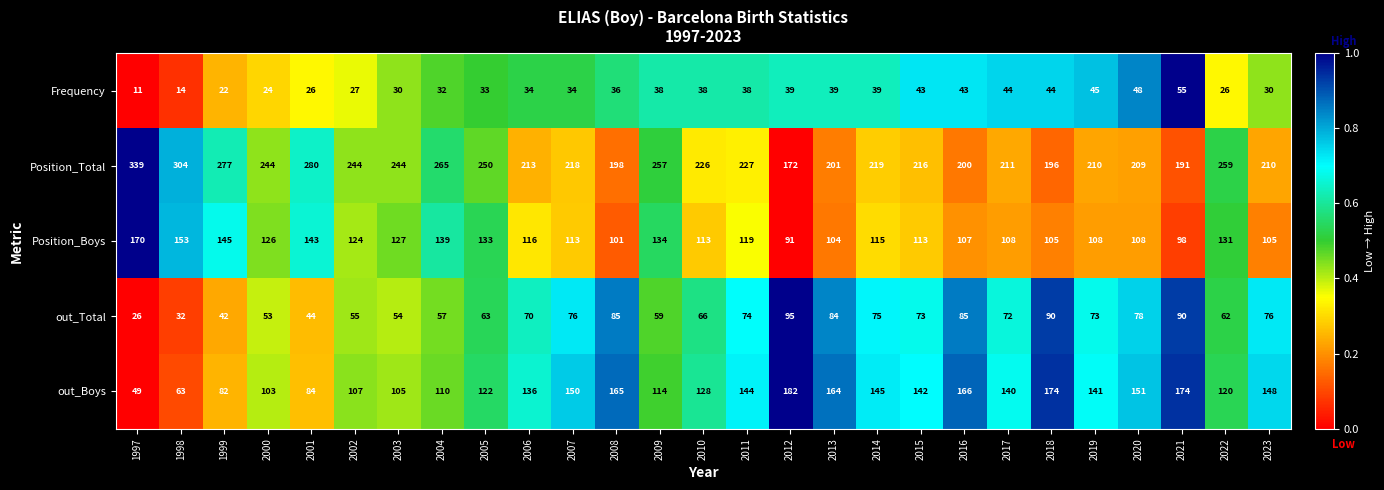

At how many categories does at least one series exceed 35?

27